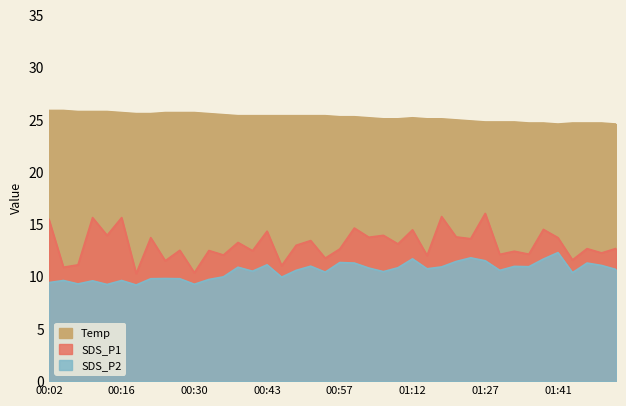

What position from the left is 01:33?

33